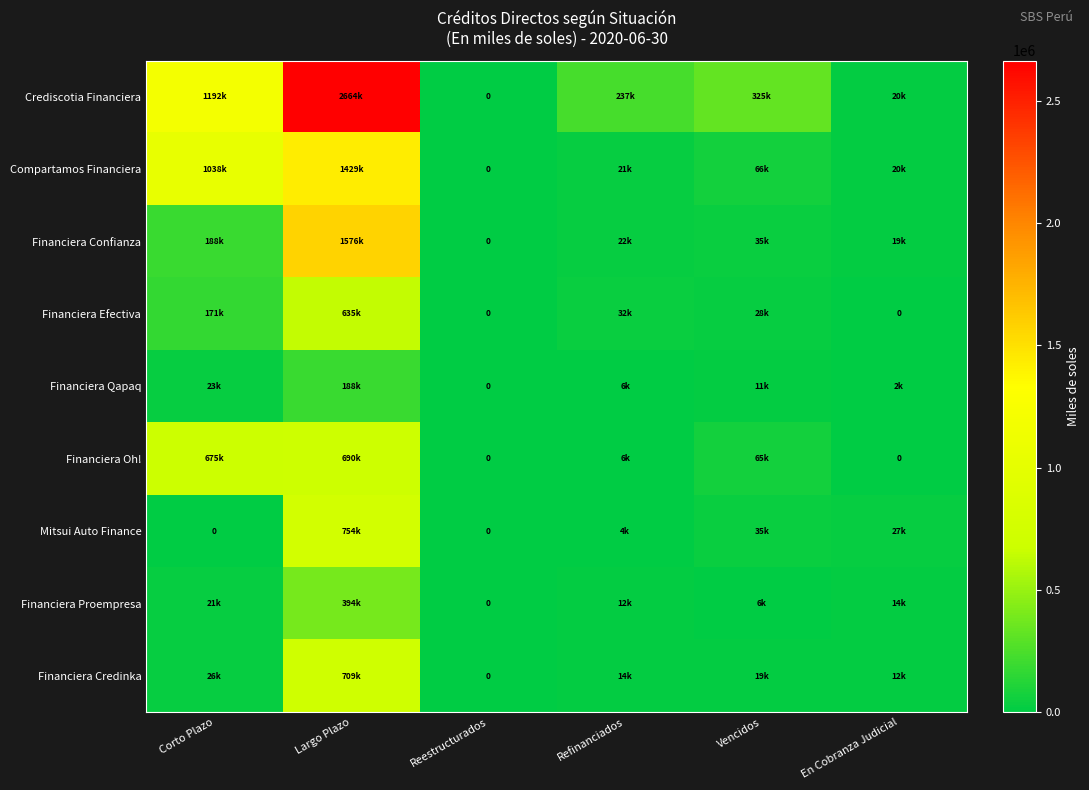

Is the value of Financiera Oh! at Vencidos greater than the value of Financiera Efectiva at Vencidos?

Yes